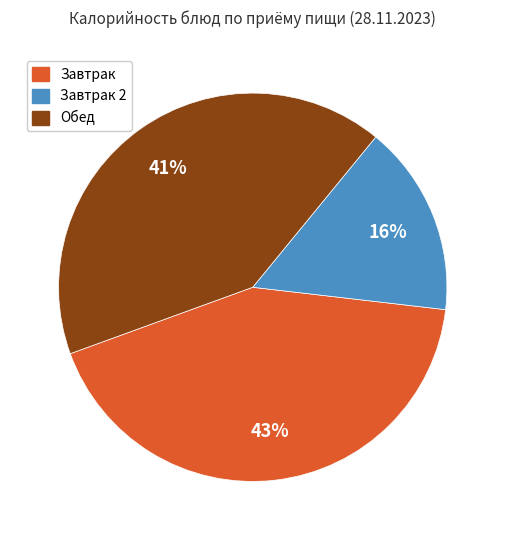

To the nearest percent, what is the difference between the largest and smallest slice percentages?

27%